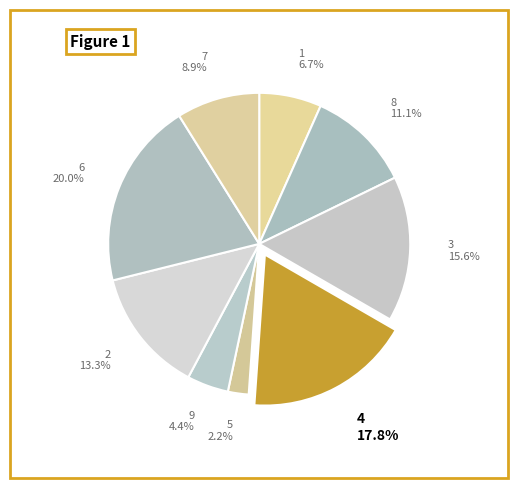

What percentage is NOT represented by 4?

82.2%